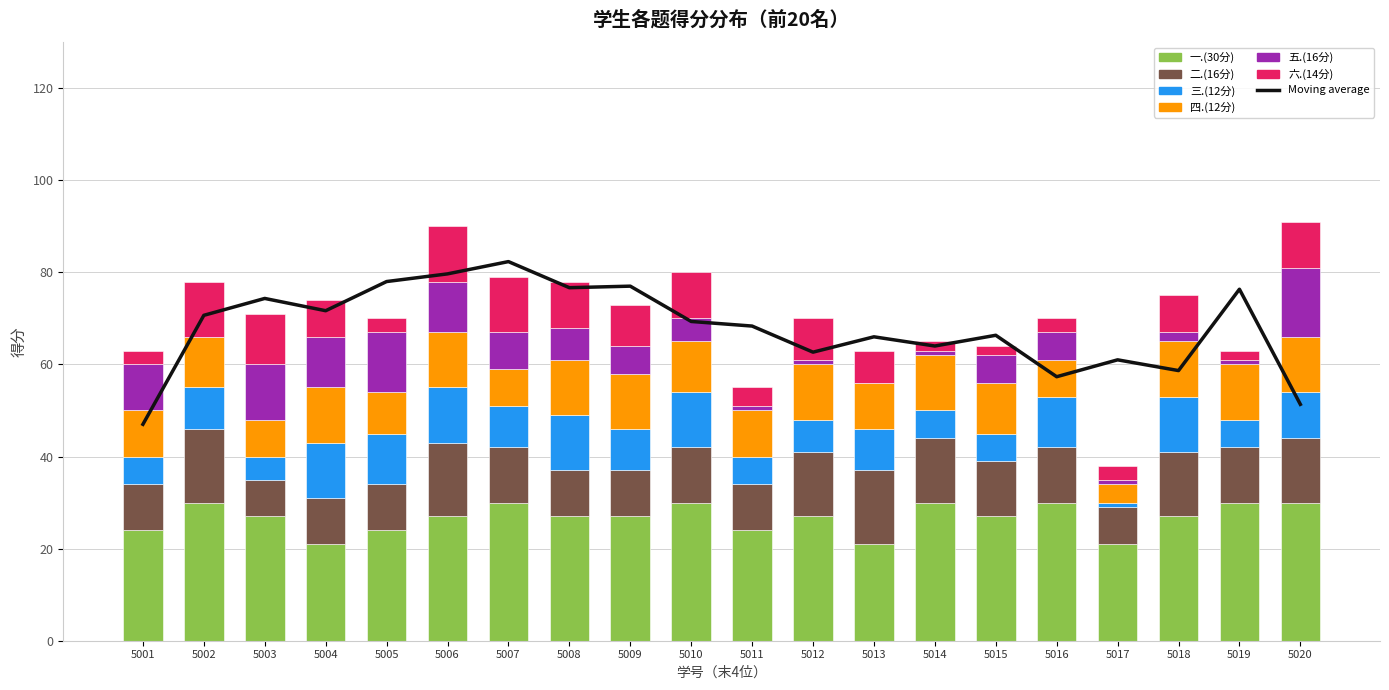

What is the sum of the 五.(16分) values at 5020 and 5007?

23